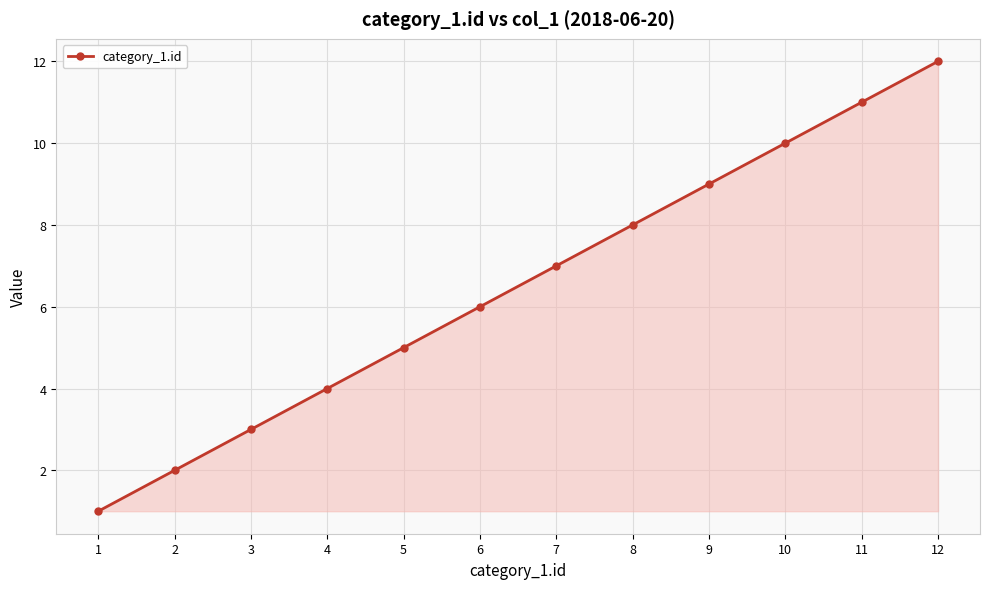

Rank the categories by value from highest to lowest.

12, 11, 10, 9, 8, 7, 6, 5, 4, 3, 2, 1